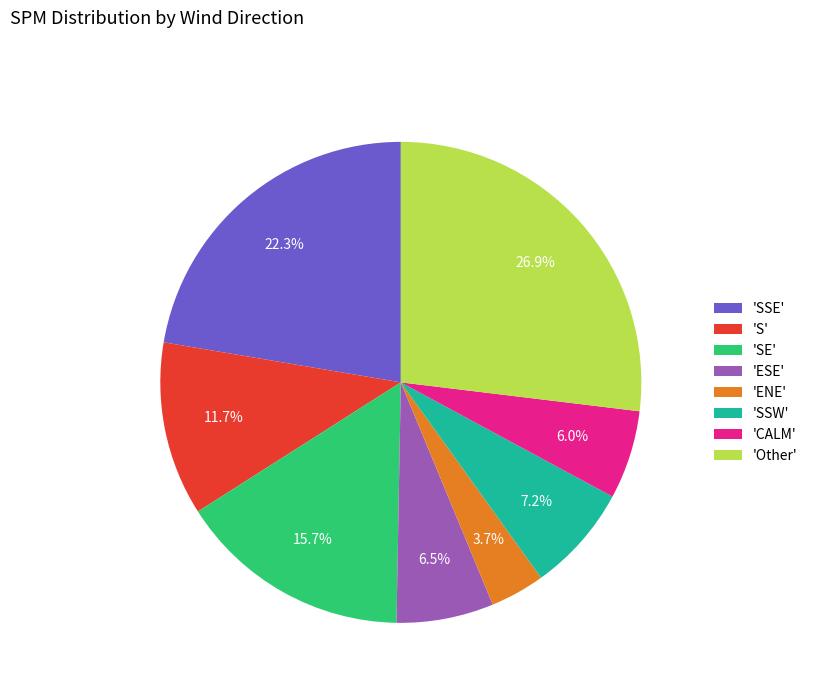

Which slice is the smallest?

'ENE'